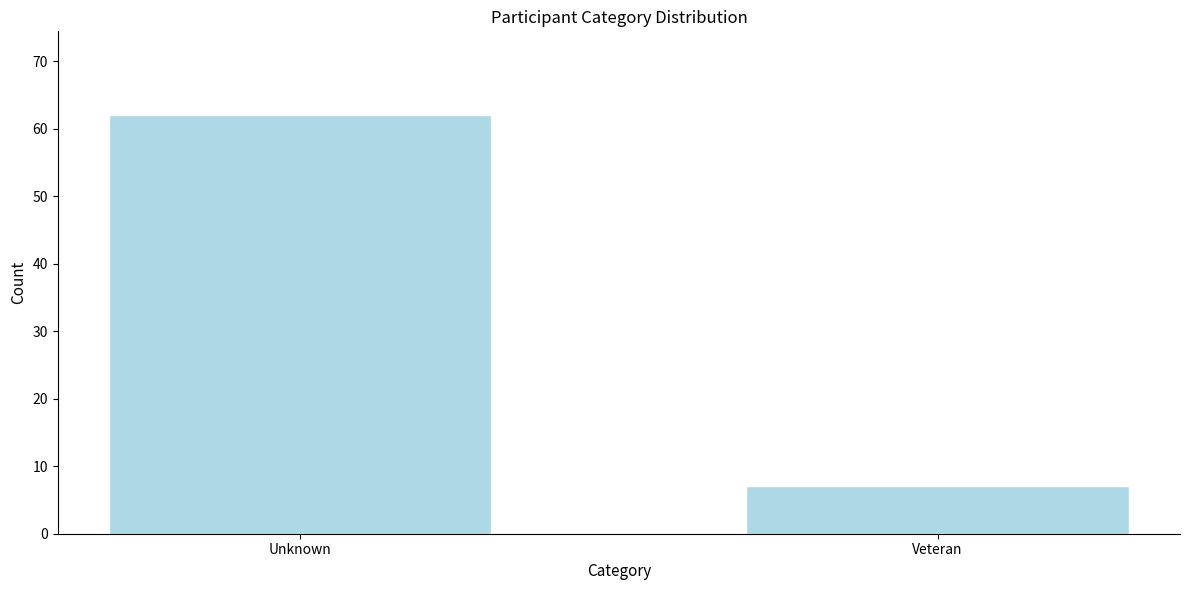

Reading left to right, transcribe all the data shown in this chart.

62	7